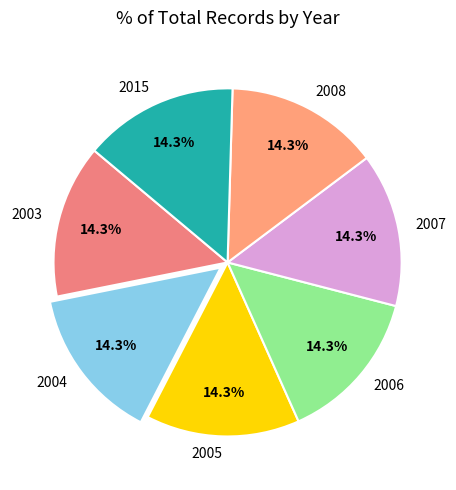

How many slices are in this pie chart?

7